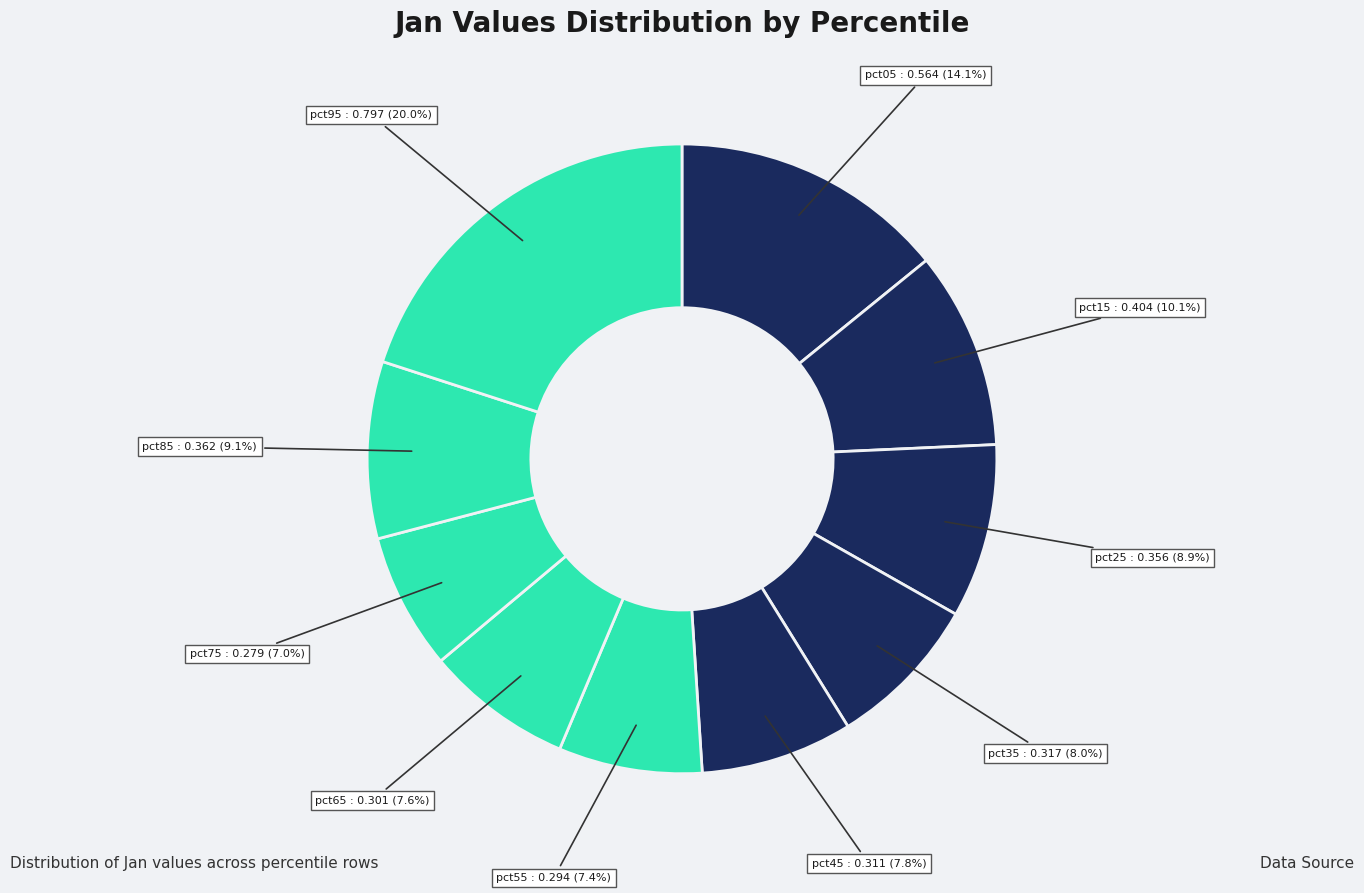

Which slice is the largest?

pct95